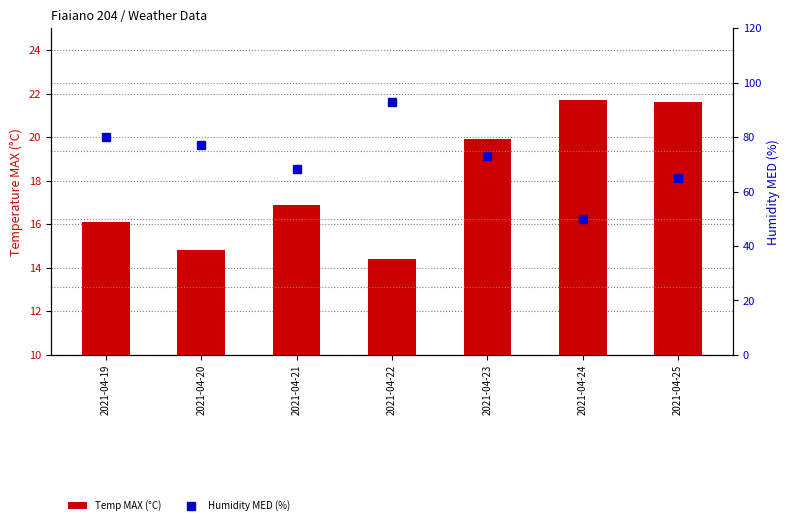

Which series has the largest range (max minus min)?

Humidity MED (%)